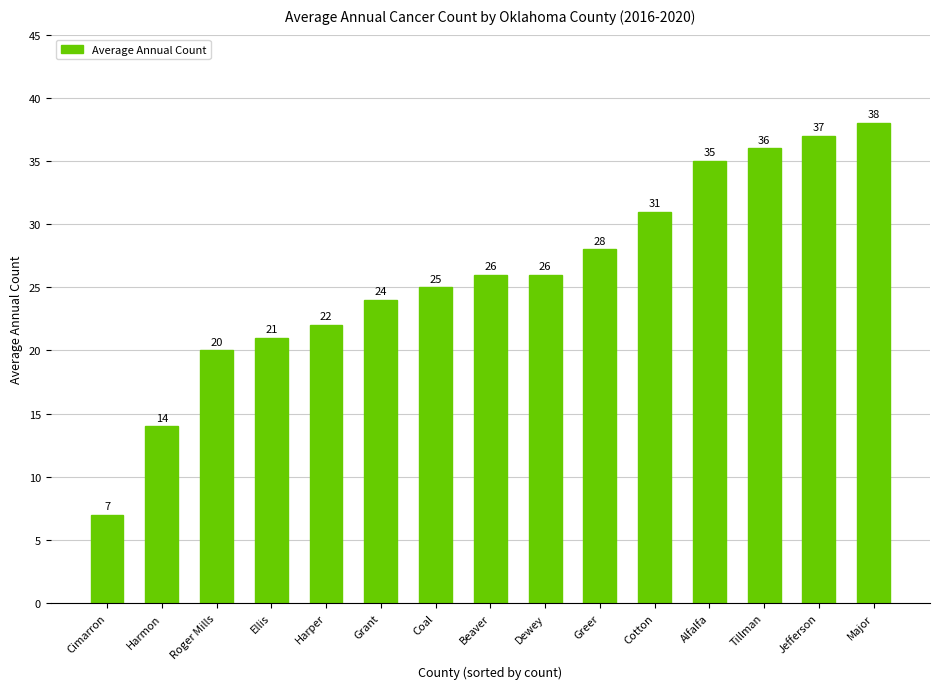

What is the label of the 11th bar from the left?

Cotton